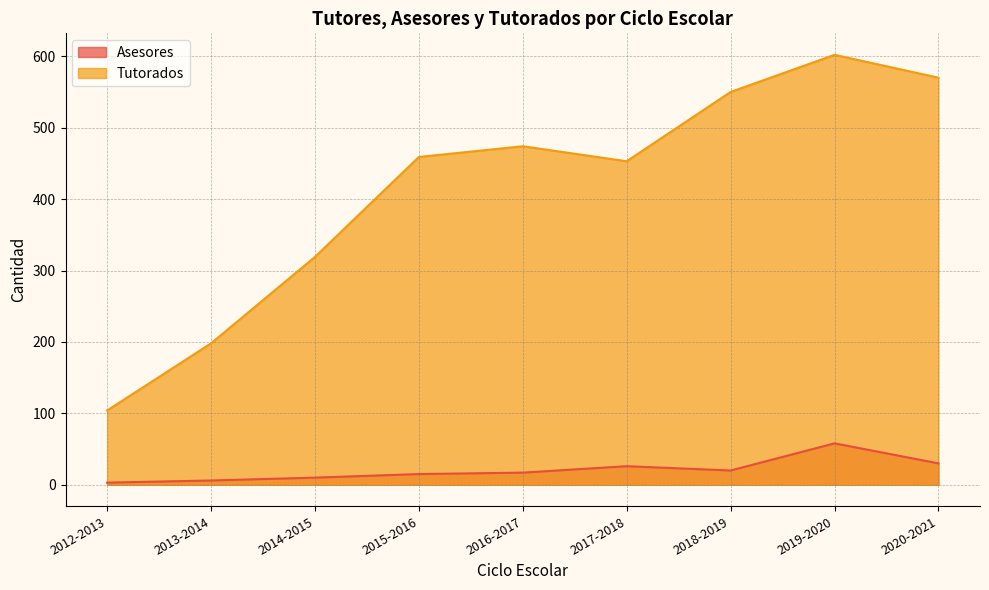

At which category does Tutorados reach its first local peak?

2016-2017